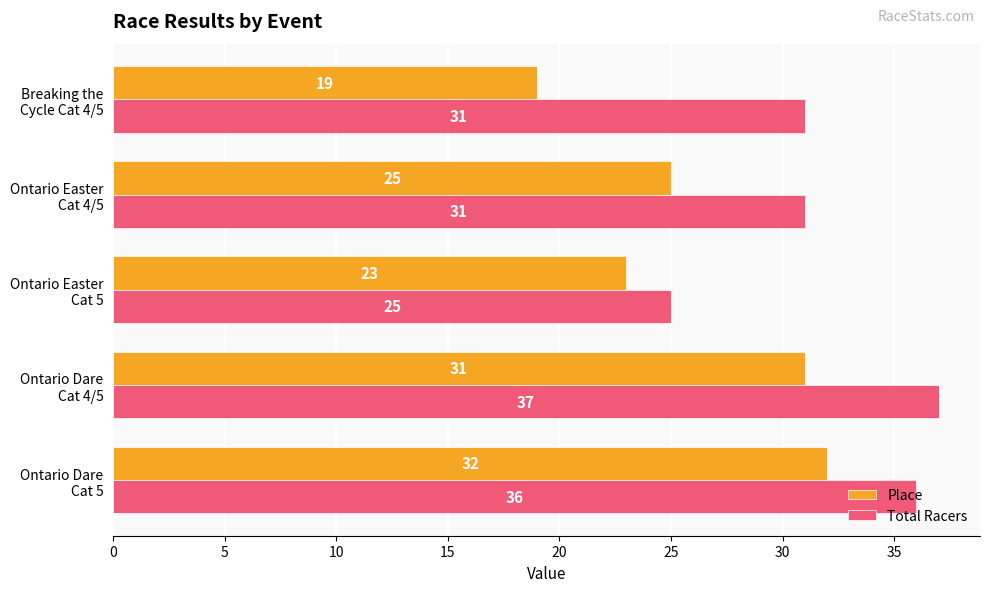

Where is Place nearest to the value 25?

Ontario Easter
Cat 4/5